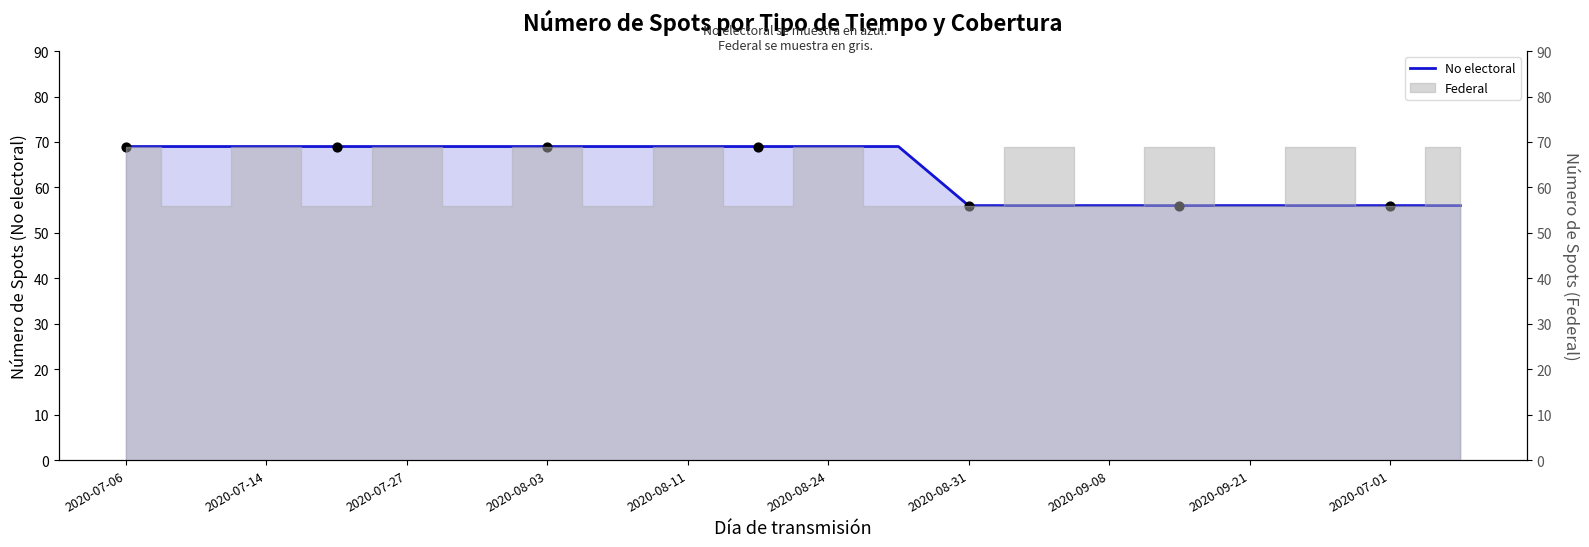

Between 2020-07-27 and 2020-09-08, which is larger?

2020-07-27